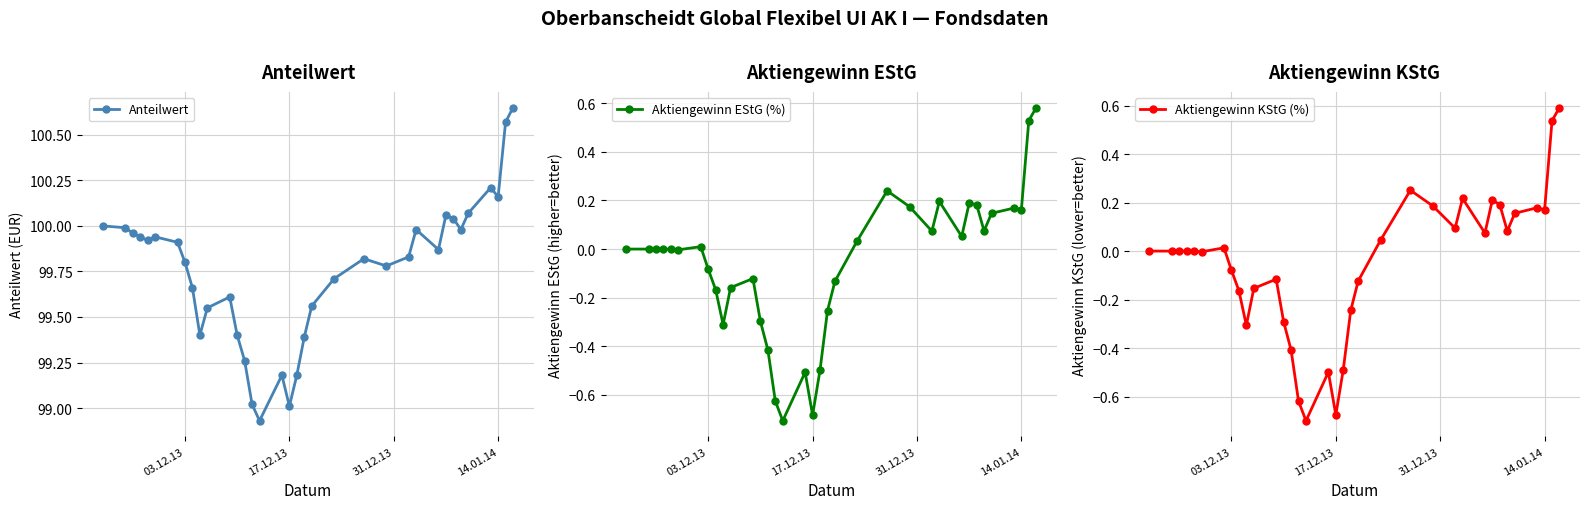

How many lines are shown in the chart?

3